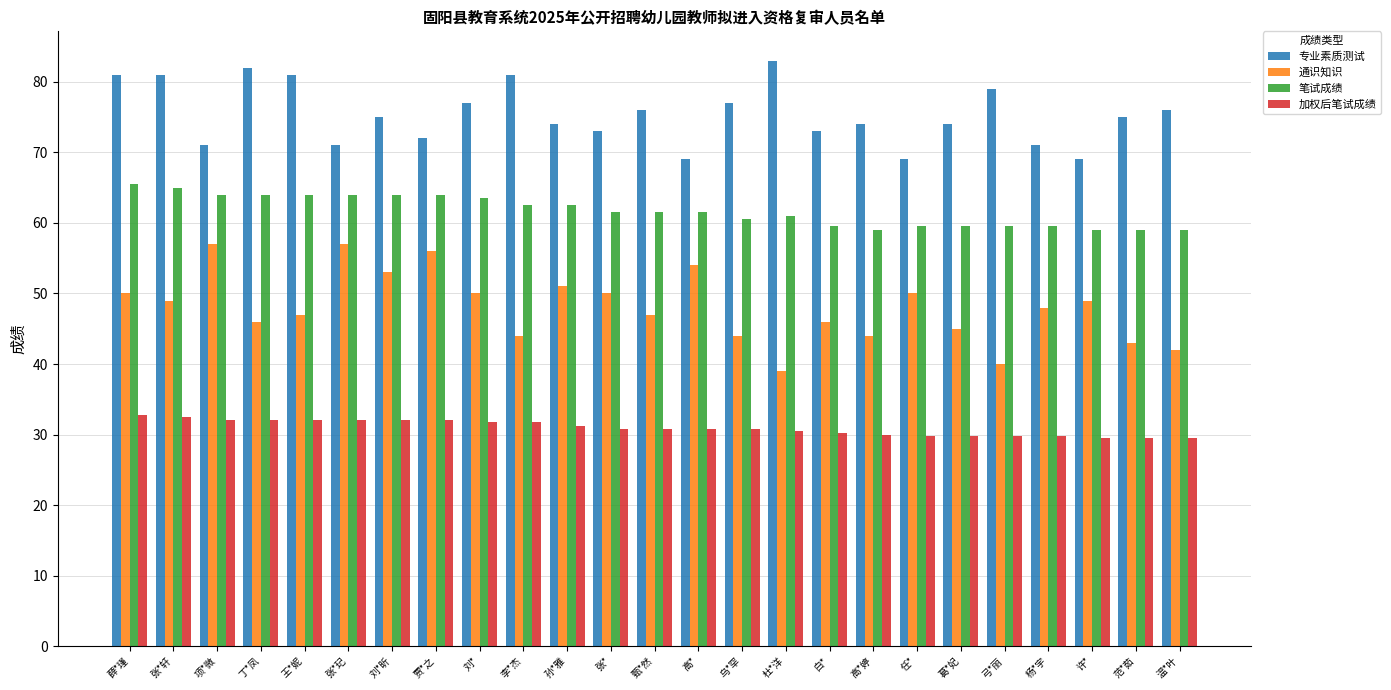

What position from the right is 高*婷?

8